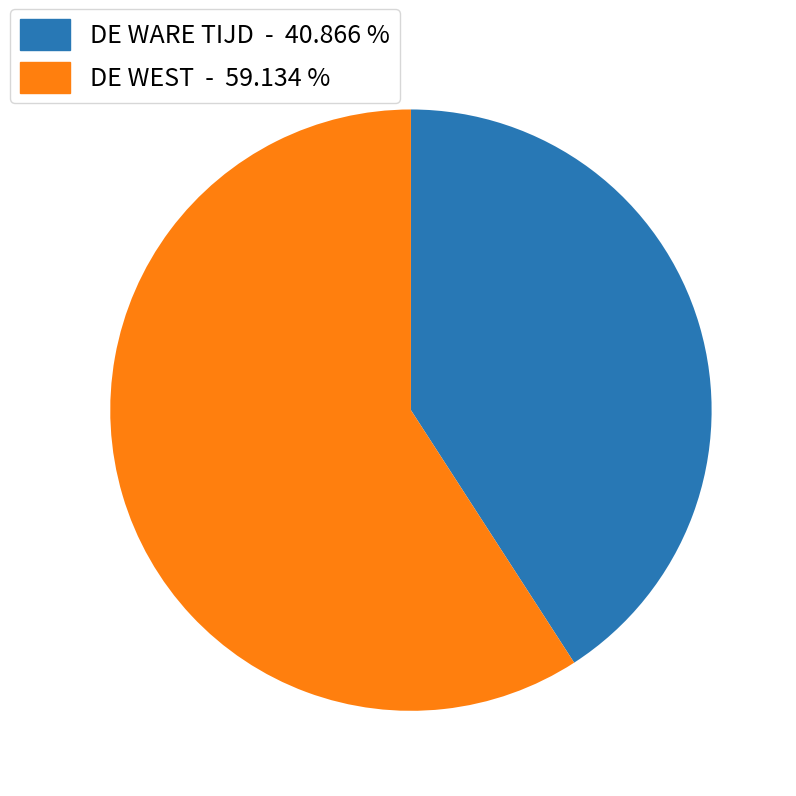

How many segments does this pie chart have?

2